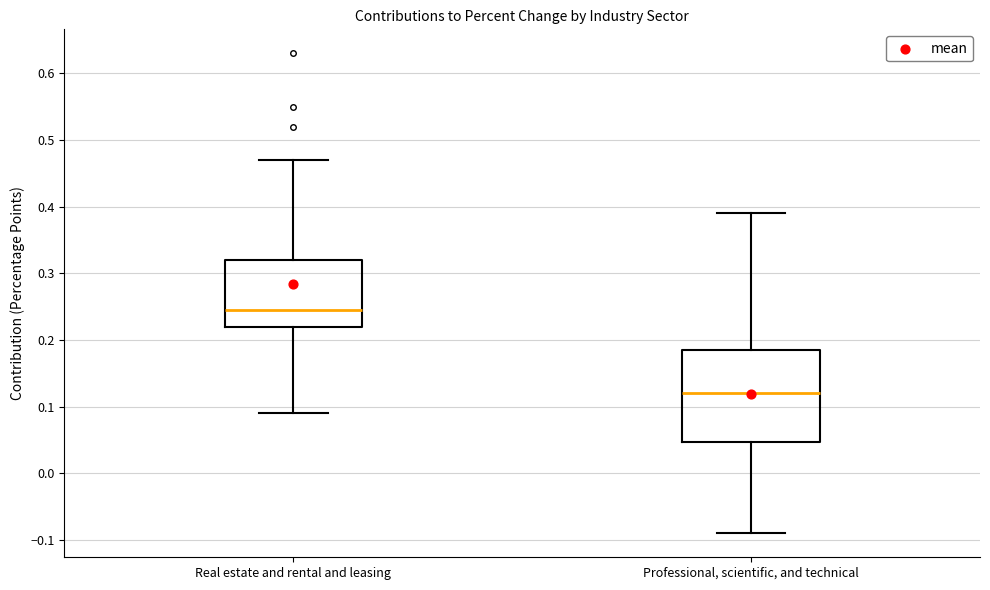

Comparing the boxes themselves (not the whiskers), which one is the tallest?

Professional, scientific, and technical